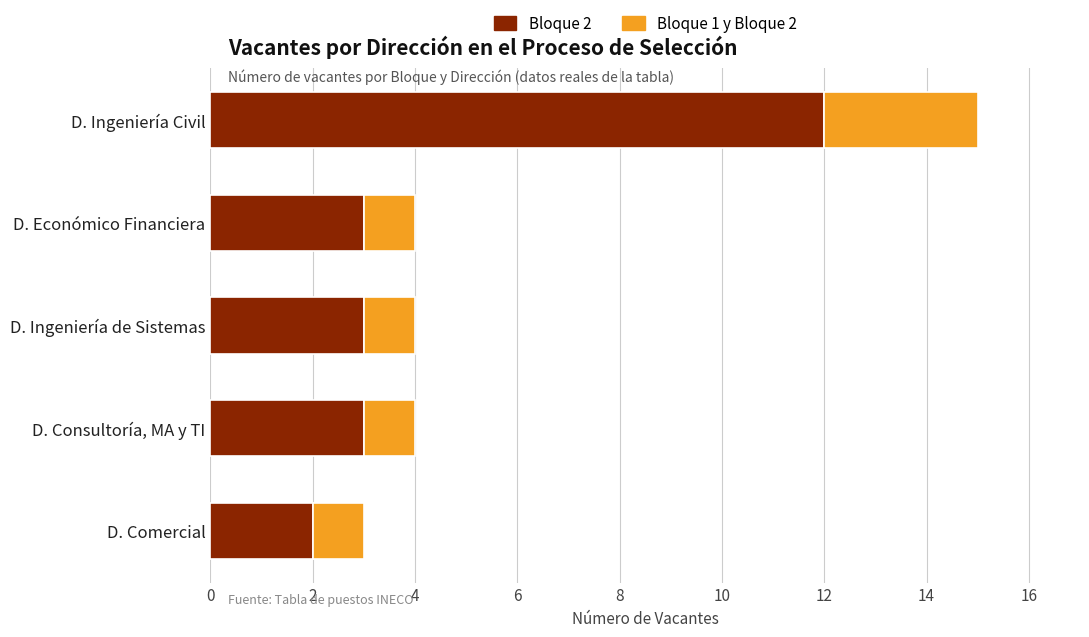

What is the total value across all series at D. Comercial?

3